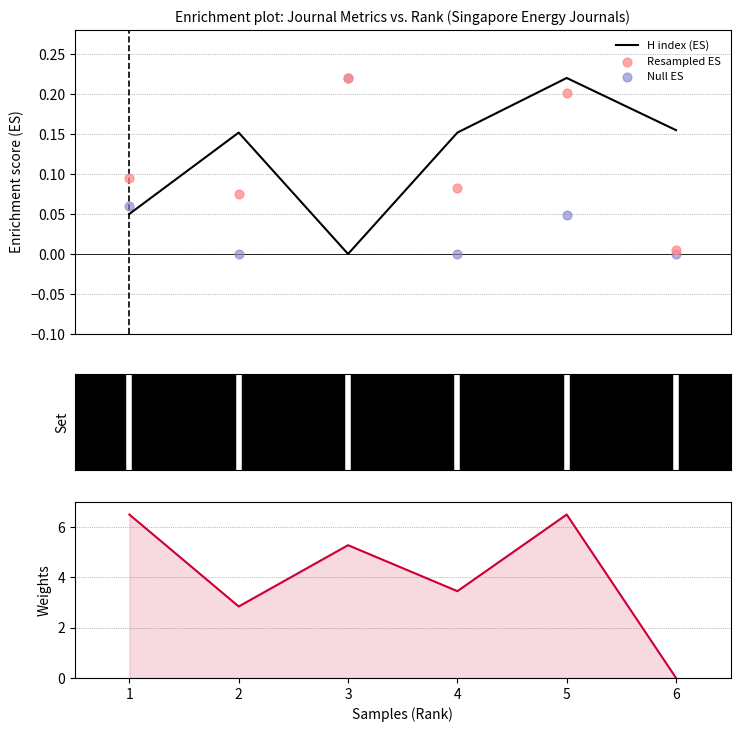

Is the value of Total Docs. (2011) at 5 greater than the value of Null ES at 6?

Yes